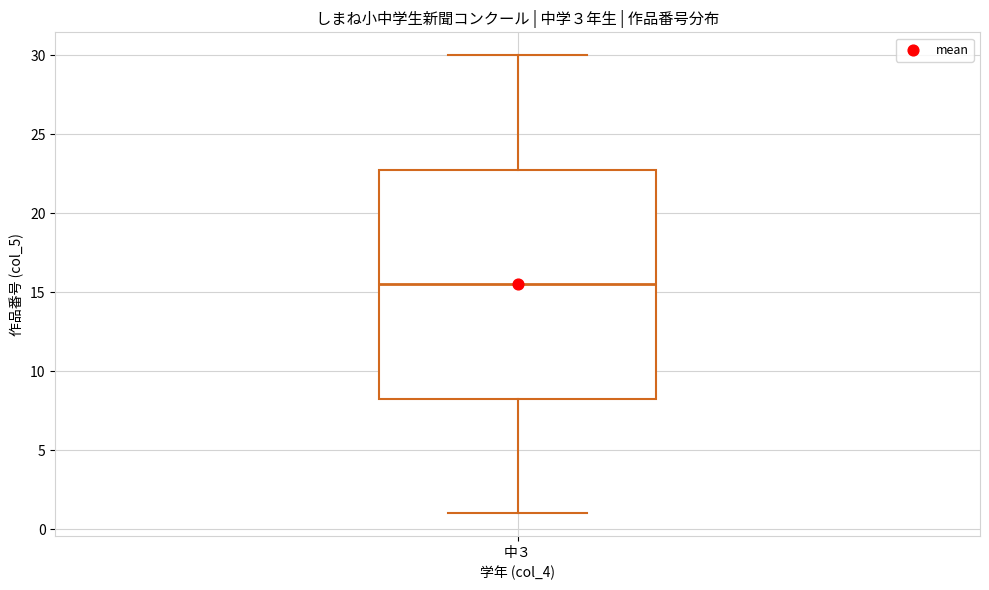

Read this box plot against the y-axis: the position of the median line, the range covered by the box, and the ends of both whiskers. The values are not printed on the chart, so give them approximately, as read against the axis.

median 15.5, box 8.5 to 23.0, whiskers 1.0 to 30.0